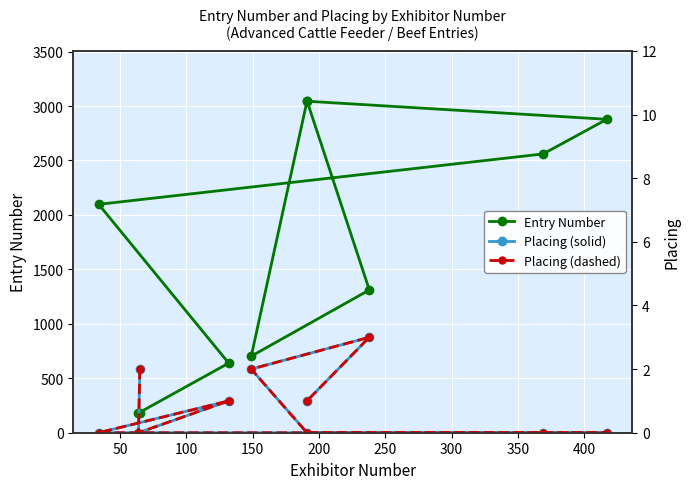

True or false: Placing (dashed) and Placing (solid) cross at least once.

False